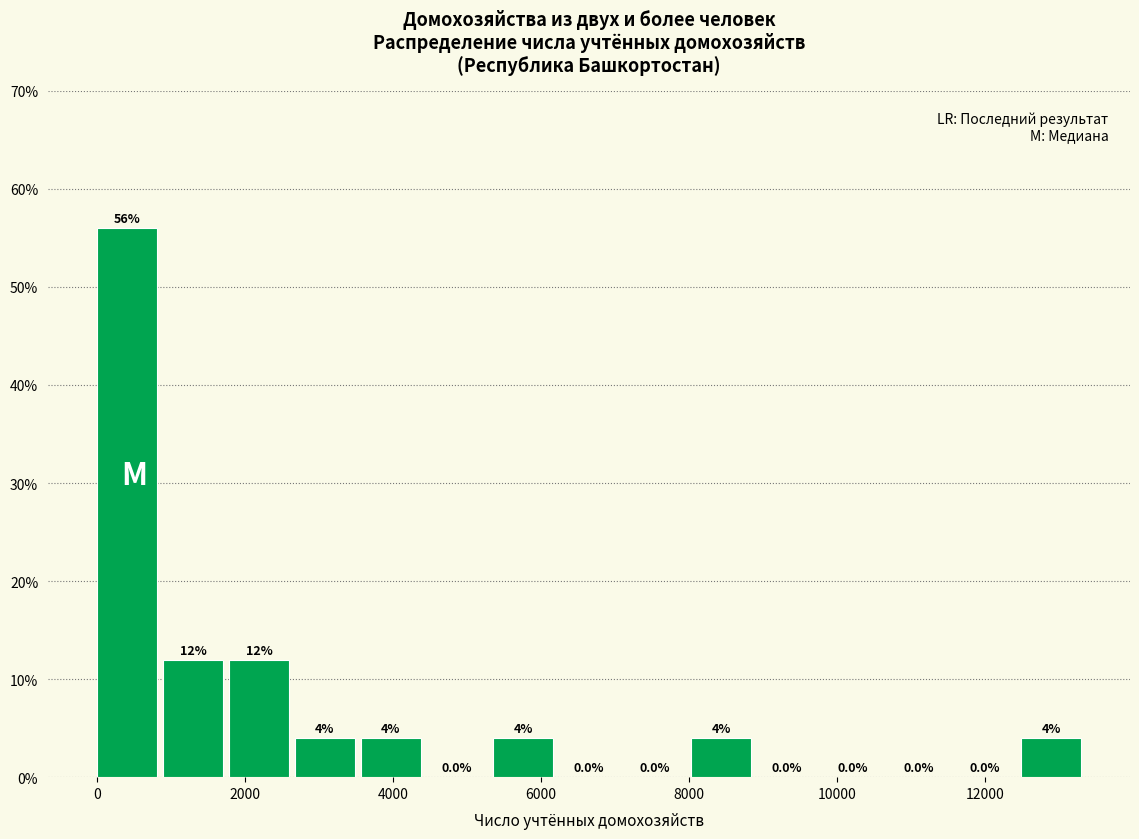

Which range on the x-axis has the tallest bar?

0 to 800